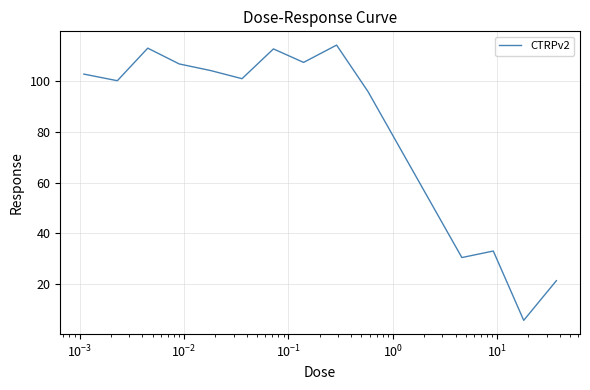

What is the difference between the maximum and minimum values?

108.2